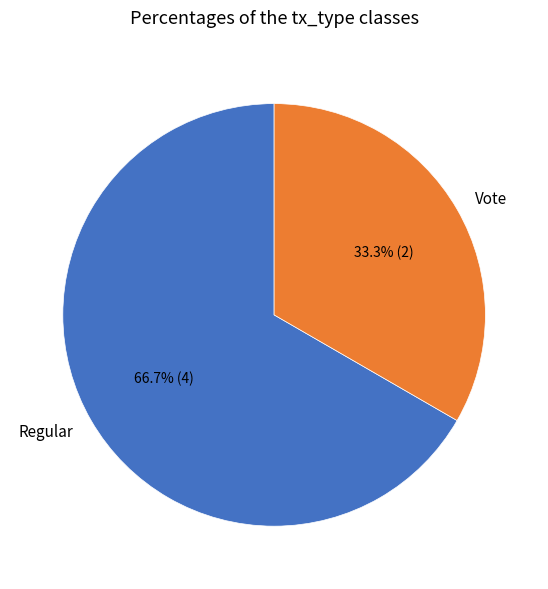

To the nearest percent, what portion does Regular represent?

67%